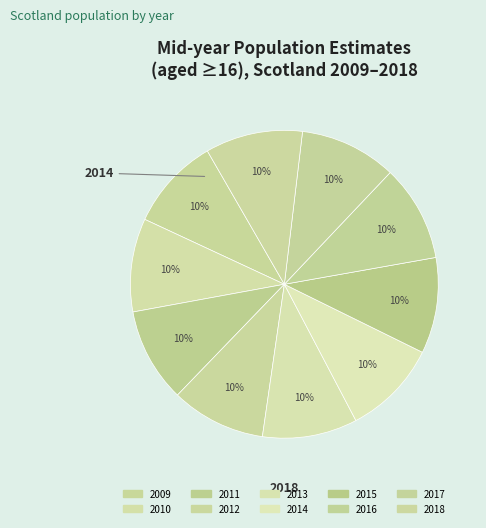

How many segments does this pie chart have?

10